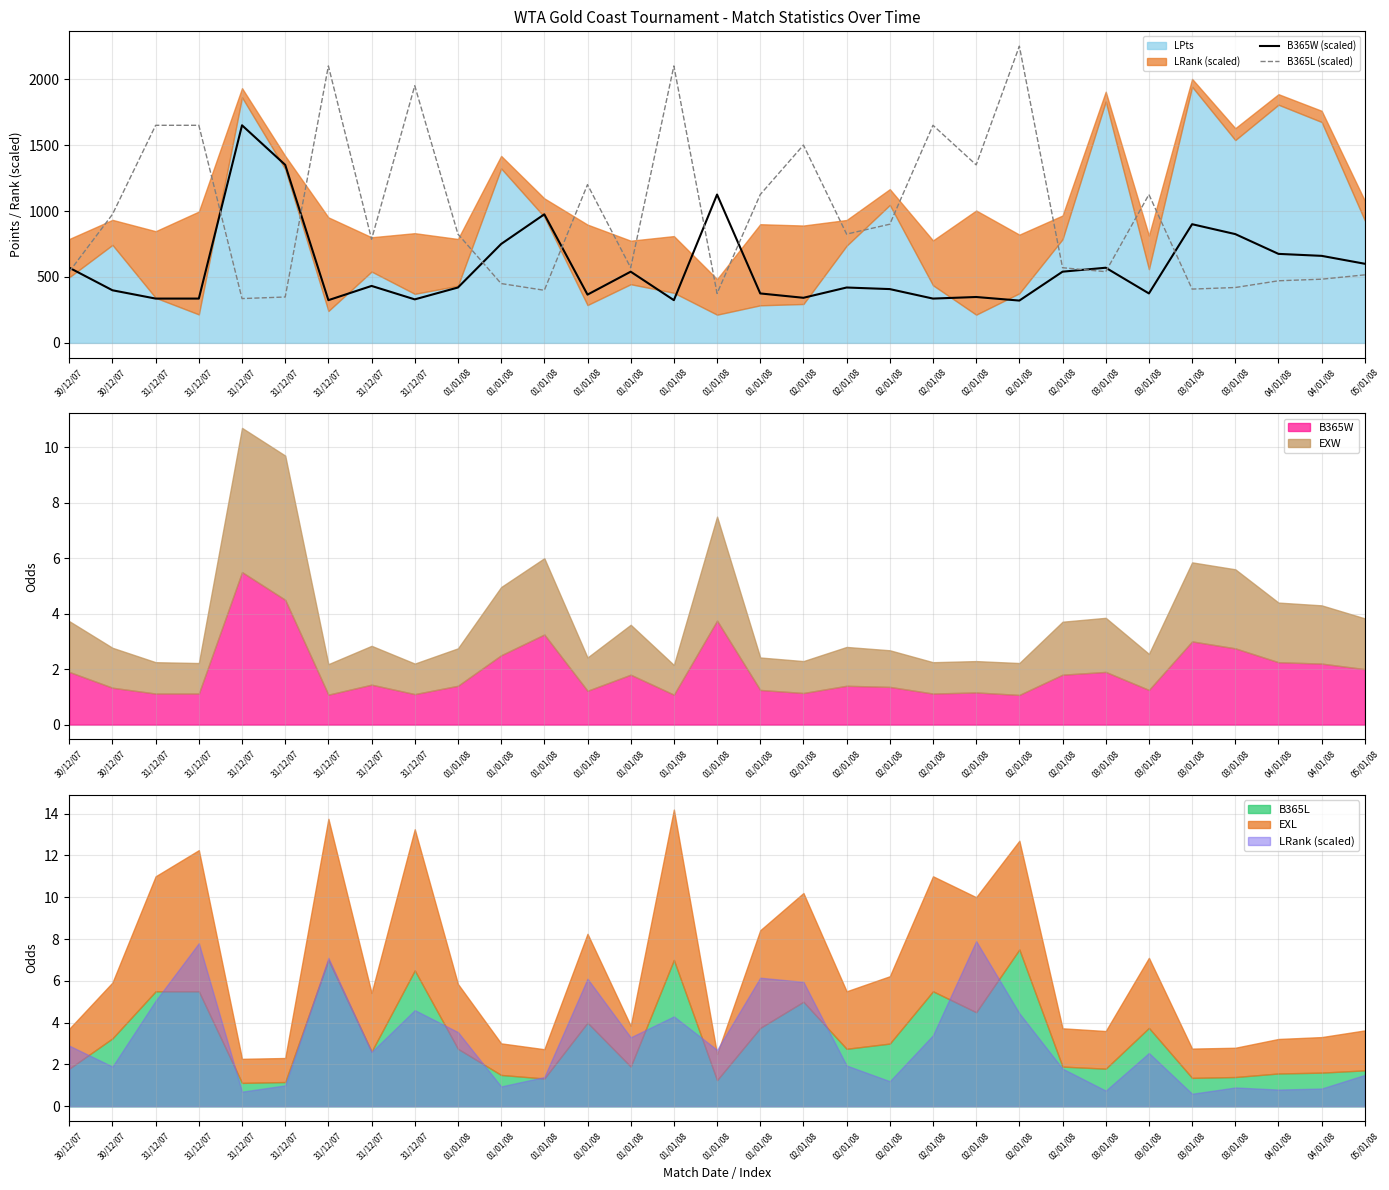

How many times do B365W (scaled) and B365L (scaled) cross each other?

10